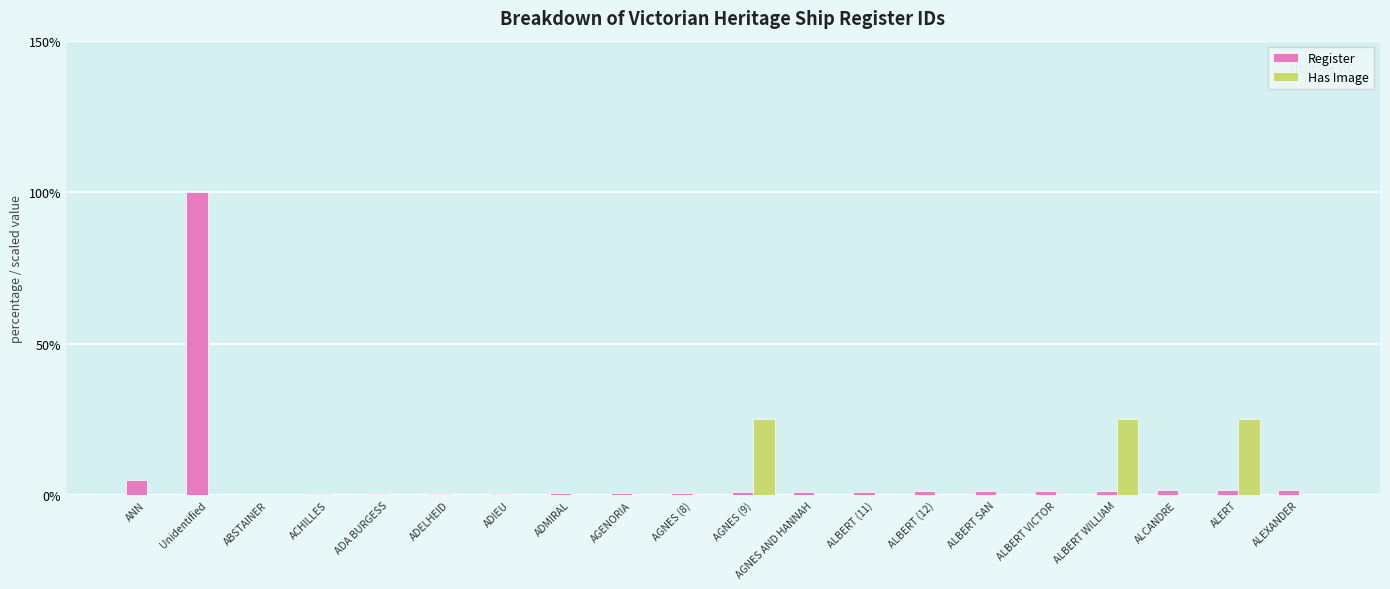

The value of Register at Unidentified is 22.2. True or false?

False